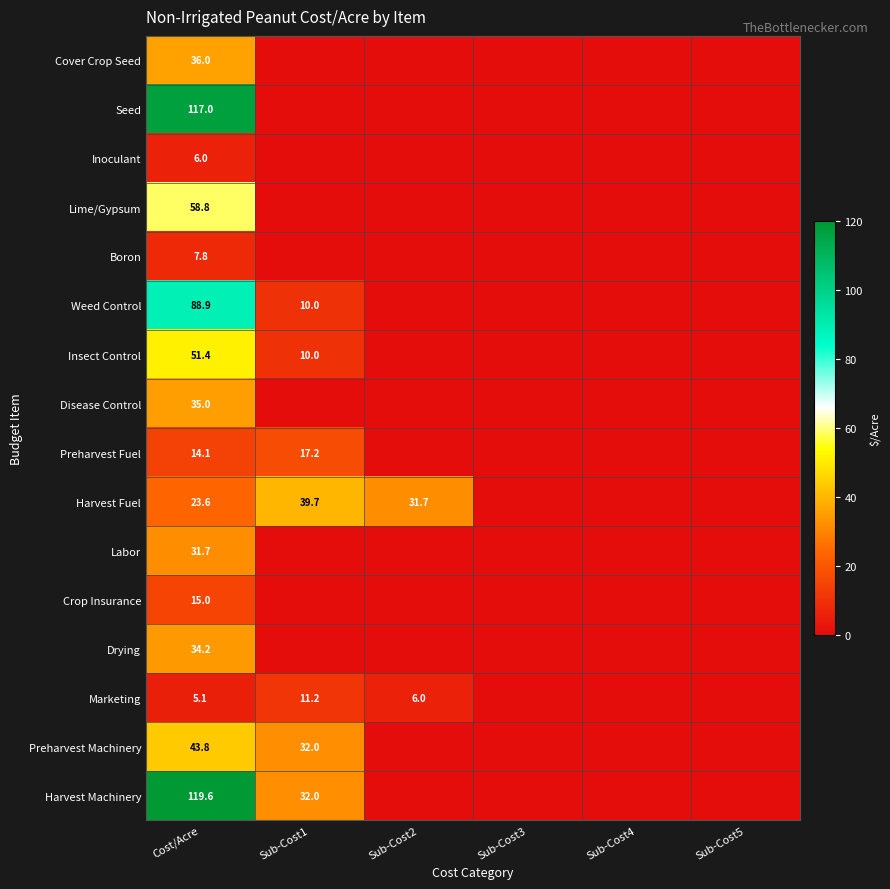

The value of Boron at Cost/Acre is 3.7. True or false?

False